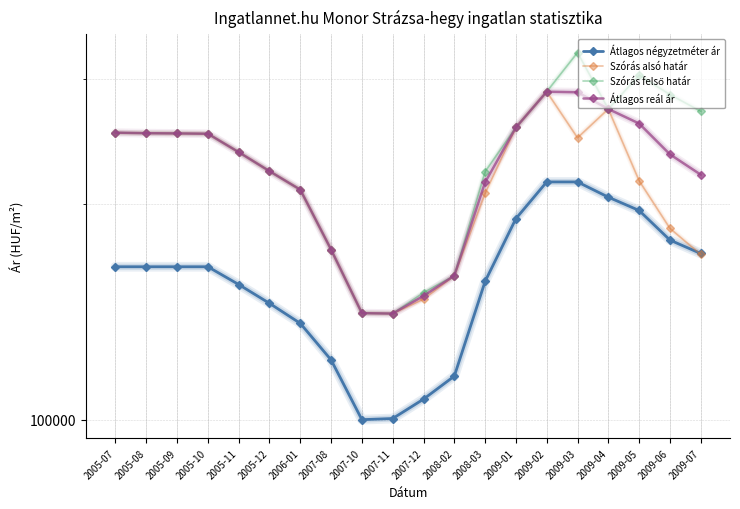

At which label does Szórás alsó határ reach its peak?

2009-02